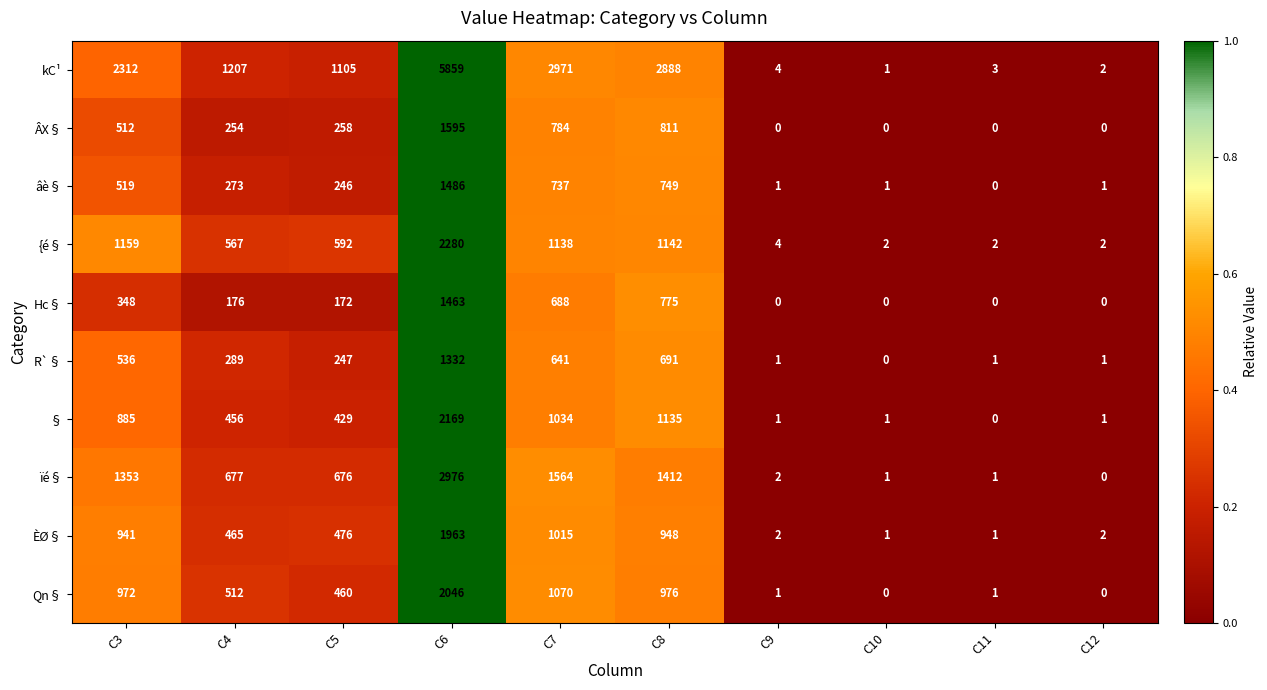

List the series in order of their peak value, lowest first.

R`§, Hc§, âè§, ÂX§, ÈØ§, Qn§, §, {é§, ïé§, kC¹